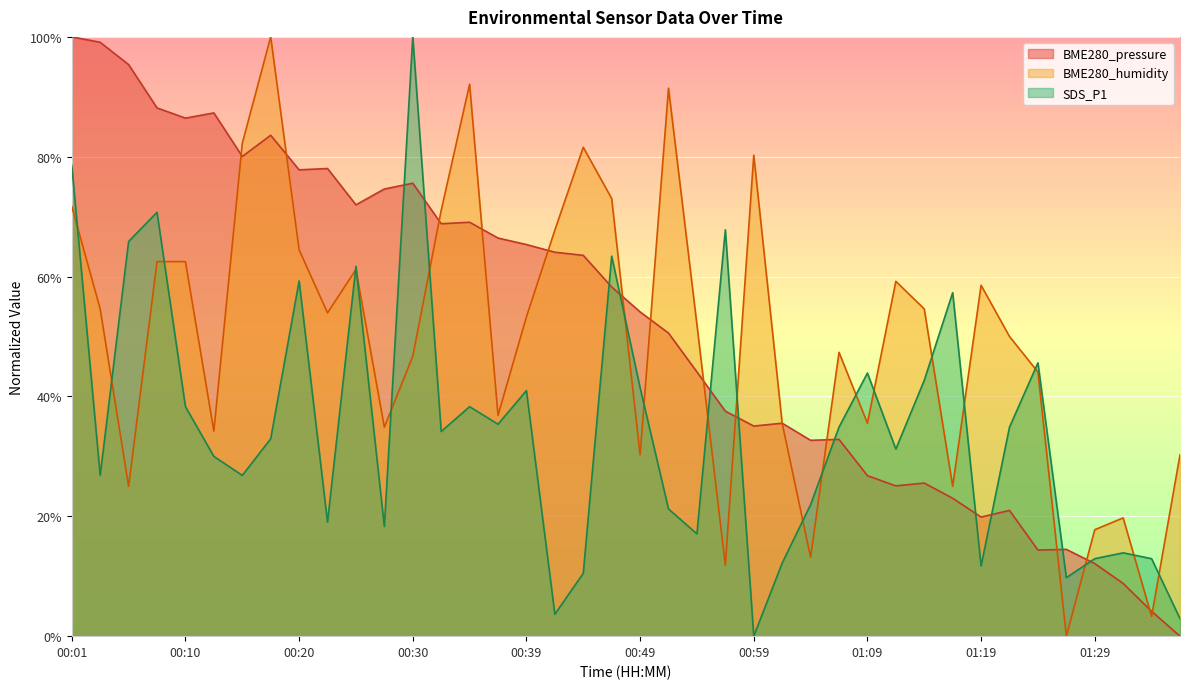

True or false: BME280_pressure has more than 1 points higher than both neighbors.

True